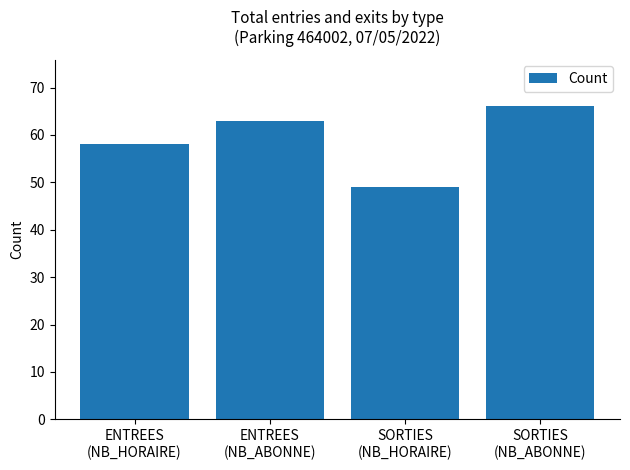

What is the difference between the values at ENTREES
(NB_HORAIRE) and SORTIES
(NB_ABONNE)?

8